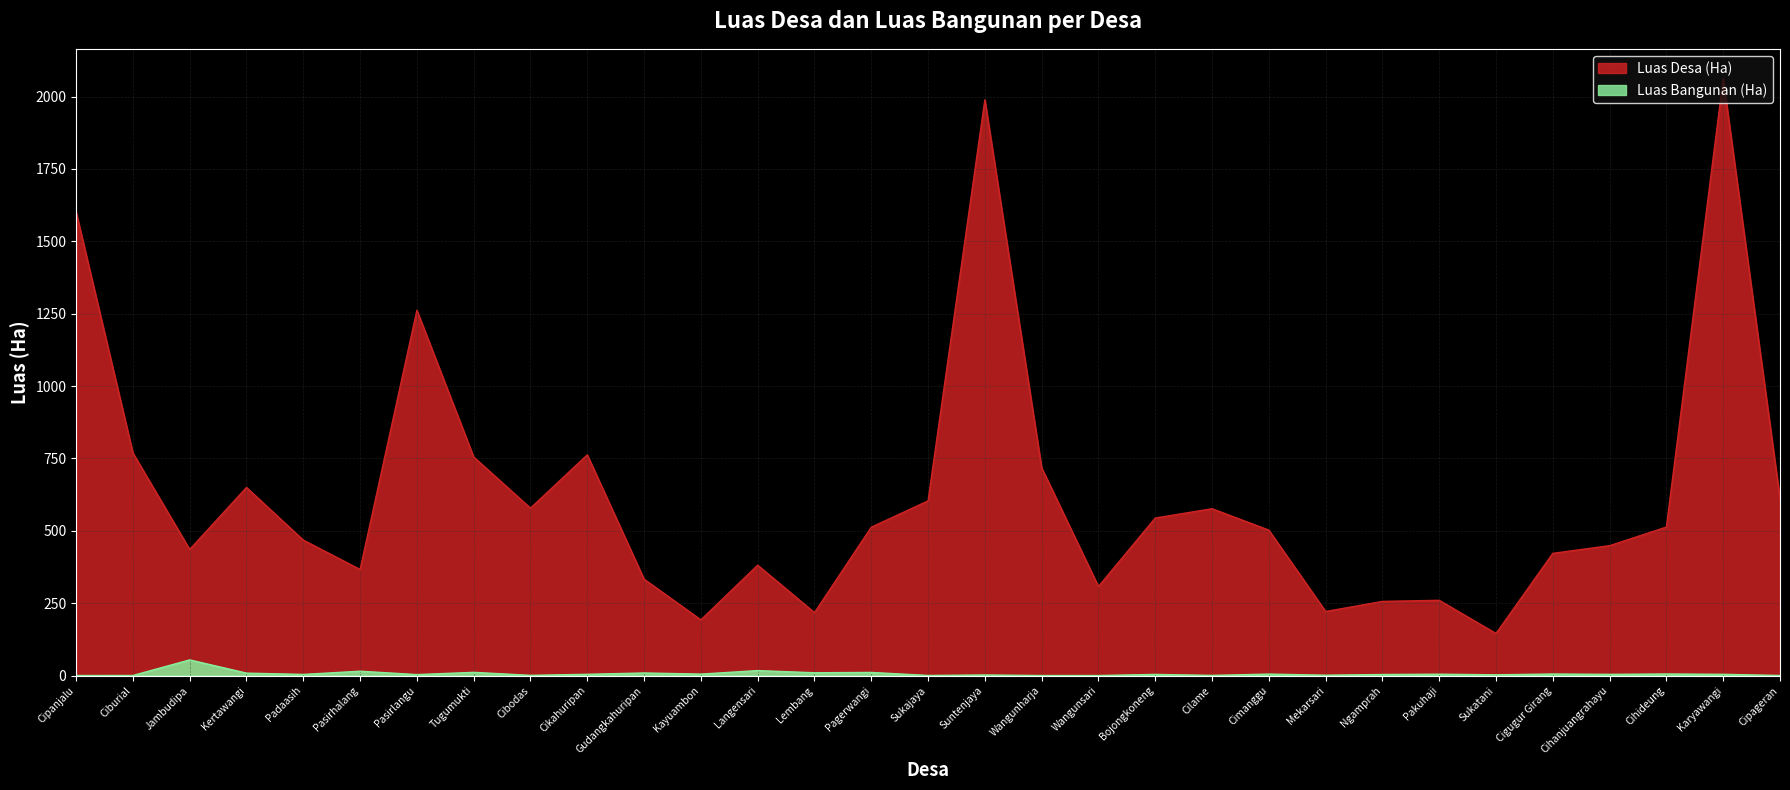

What is the difference between the maximum and minimum values in the Luas Bangunan (Ha) series?

54.0